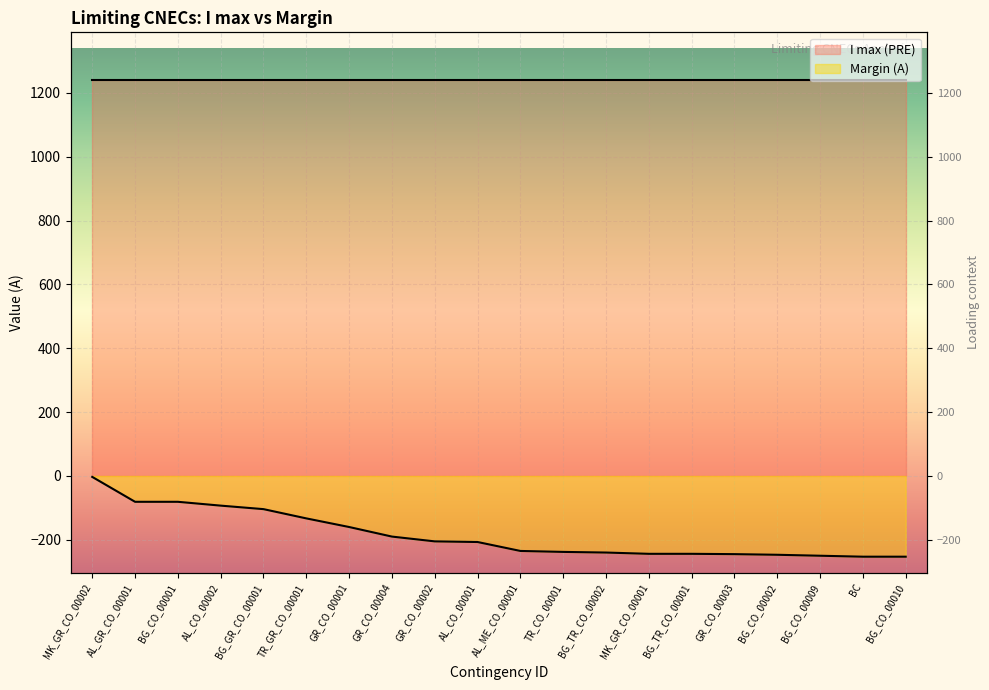

List the labels in order of value, largest first.

MK_GR_CO_00002, AL_GR_CO_00001, BG_CO_00001, AL_CO_00002, BG_GR_CO_00001, TR_GR_CO_00001, GR_CO_00001, GR_CO_00004, GR_CO_00002, AL_CO_00001, AL_ME_CO_00001, TR_CO_00001, BG_TR_CO_00002, MK_GR_CO_00001, BG_TR_CO_00001, GR_CO_00003, BG_CO_00002, BG_CO_00009, BC, BG_CO_00010